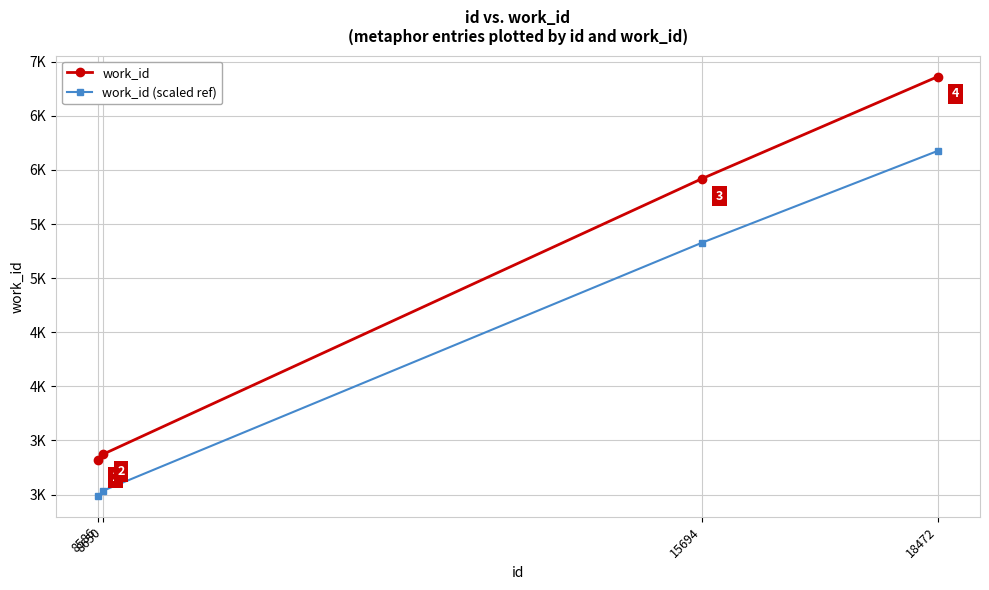

True or false: work_id has a value of 3374.0 at 8650.

True